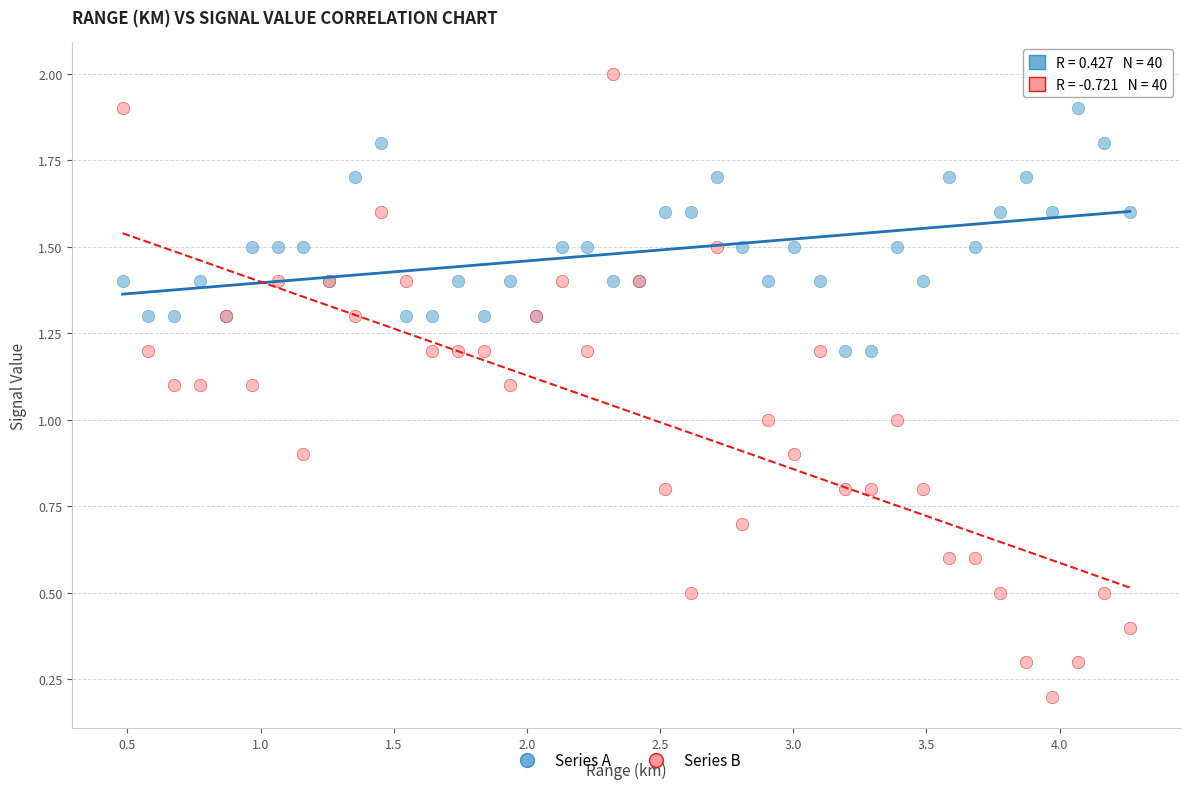

Which series contains the lowest Y value?

Series B